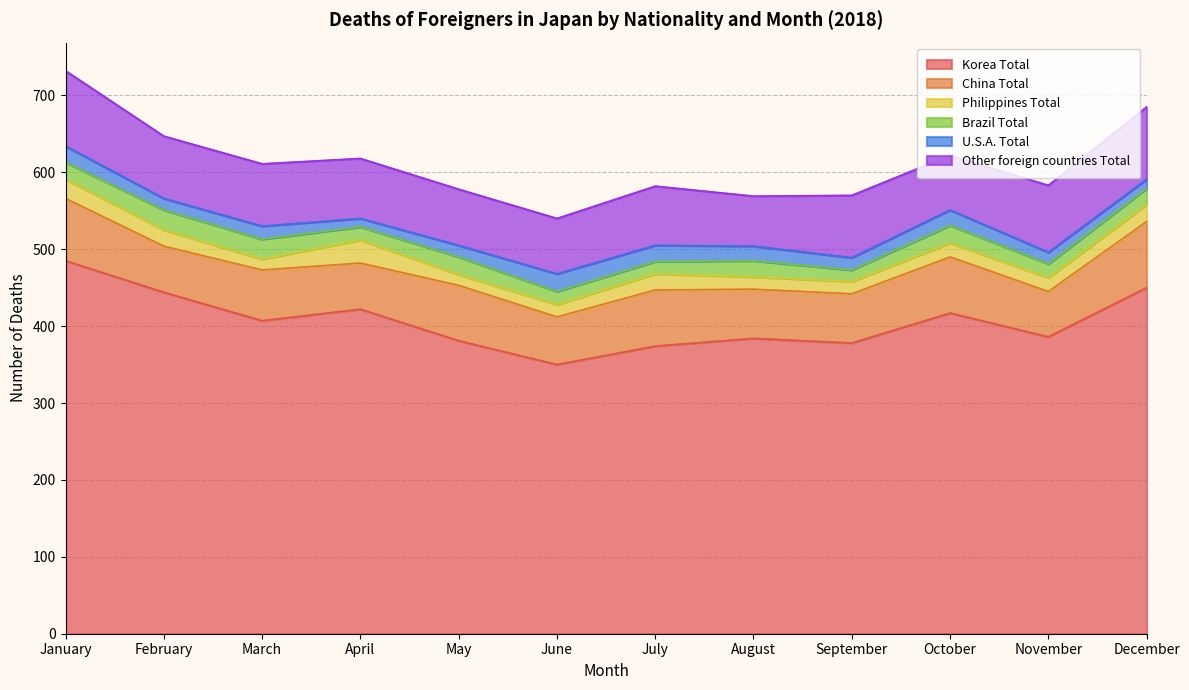

Is the value of Korea Total at February greater than the value of Other foreign countries Total at August?

Yes